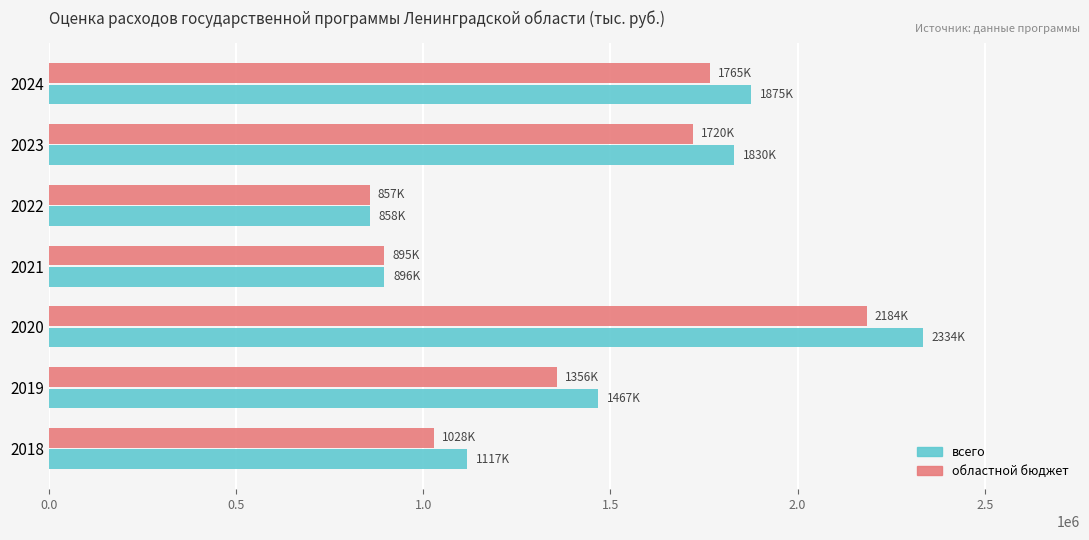

What is the sum of all всего values?

10376537.4